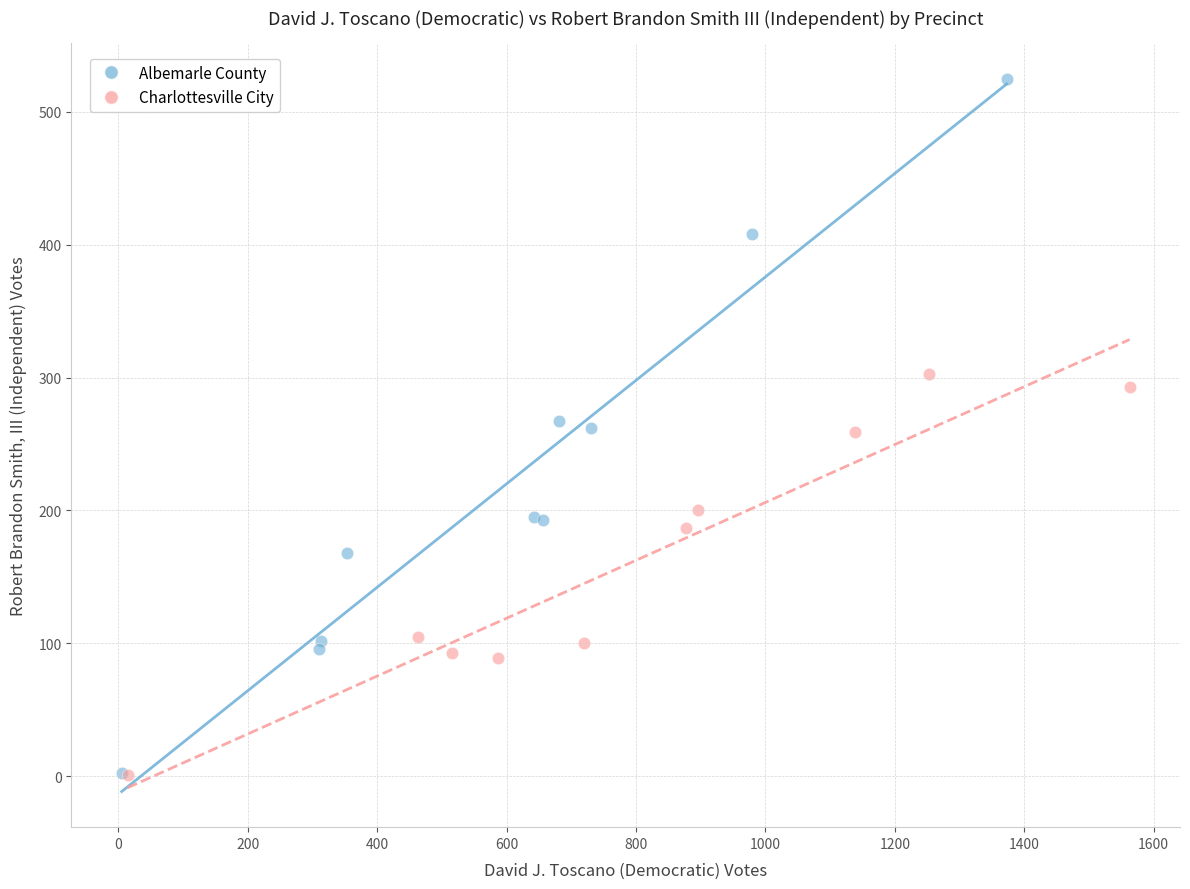

Which series reaches the maximum Y coordinate?

Albemarle County